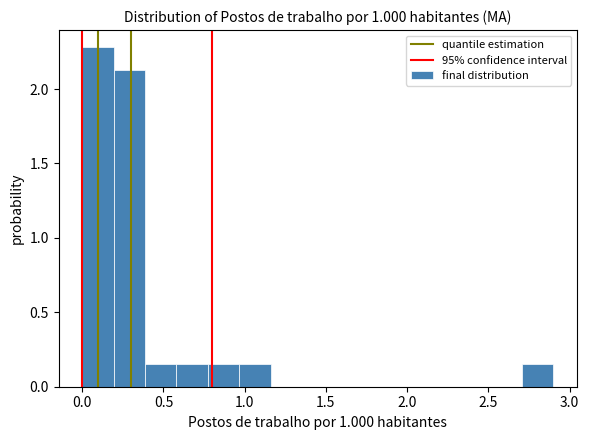

Around what value on the x-axis is the tallest bar? Give the approximate position of its centre, as read against the axis.

0.10